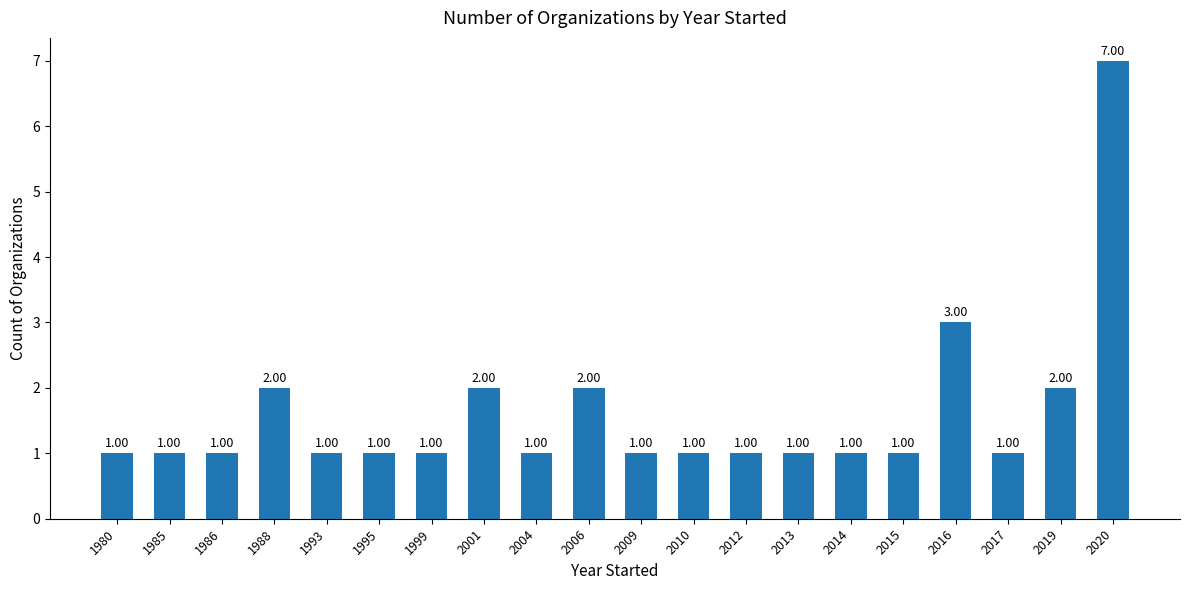

Which label corresponds to the largest value in the chart?

2020